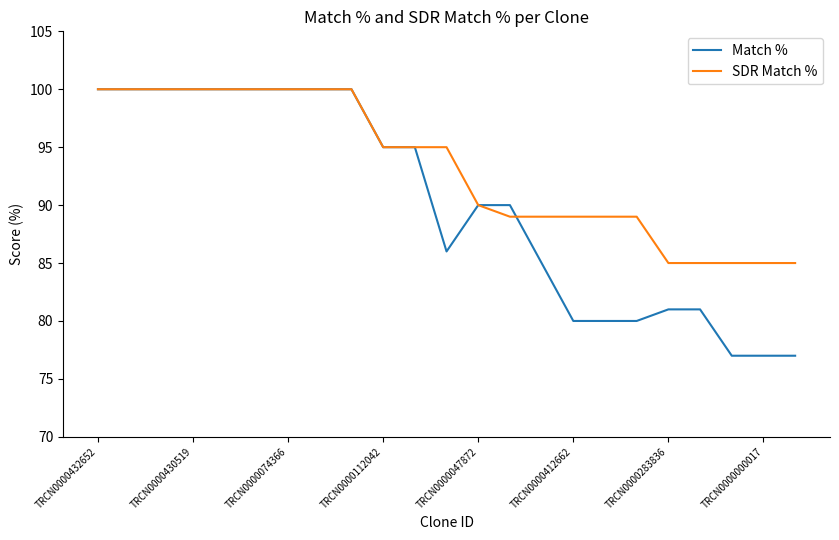

What is the highest value of the Match % series?

100